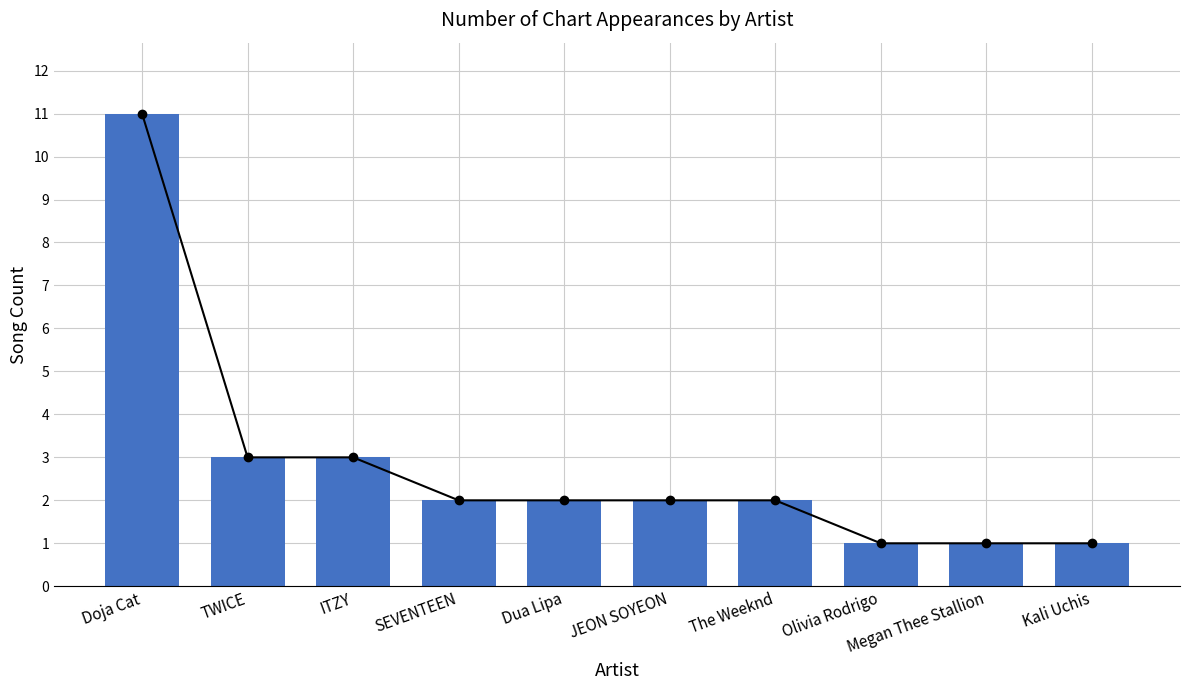

What is the change in value from Dua Lipa to Olivia Rodrigo?

-1